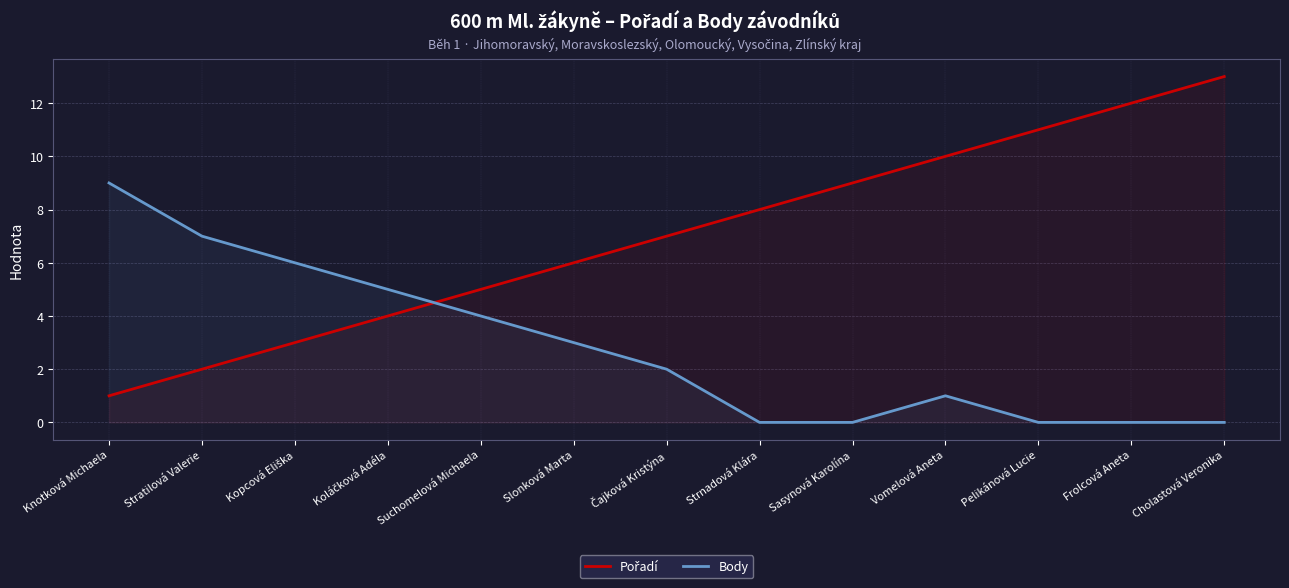

List the labels in order of Pořadí value, largest first.

Cholastová Veronika, Frolcová Aneta, Pelikánová Lucie, Vomelová Aneta, Sasynová Karolína, Strnadová Klára, Čajková Kristýna, Slonková Marta, Suchomelová Michaela, Koláčková Adéla, Kopcová Eliška, Stratilová Valerie, Knotková Michaela